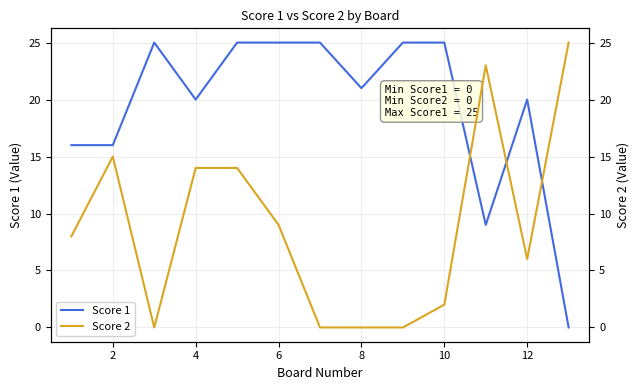

The Score 1 series shows 25 at 10. True or false?

True